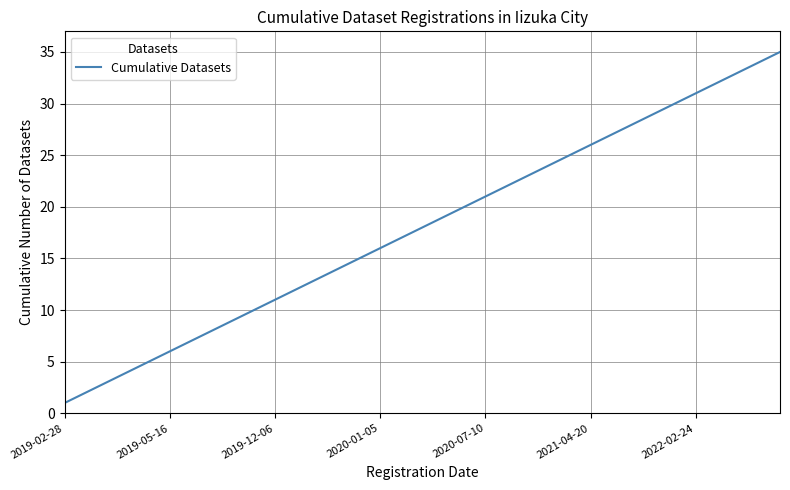

What is the maximum value shown in the chart?

35